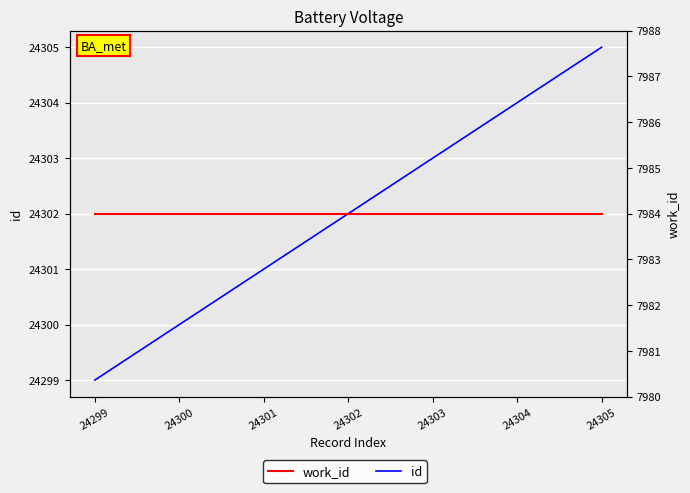

At which category is the sum across all series the highest?

24305